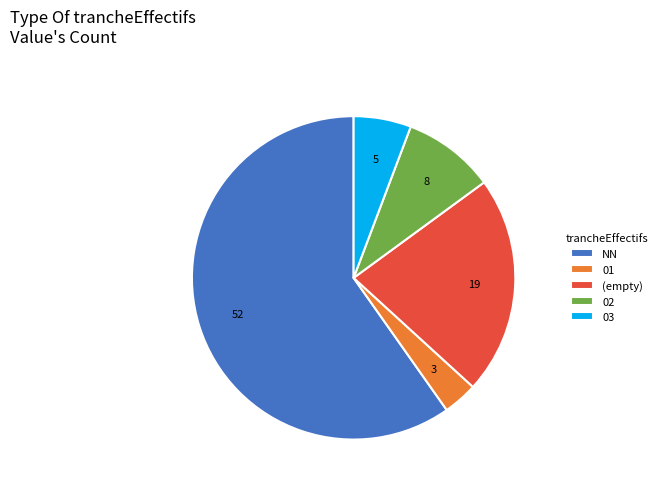

Combined, do (empty) and 03 account for over 50%?

No